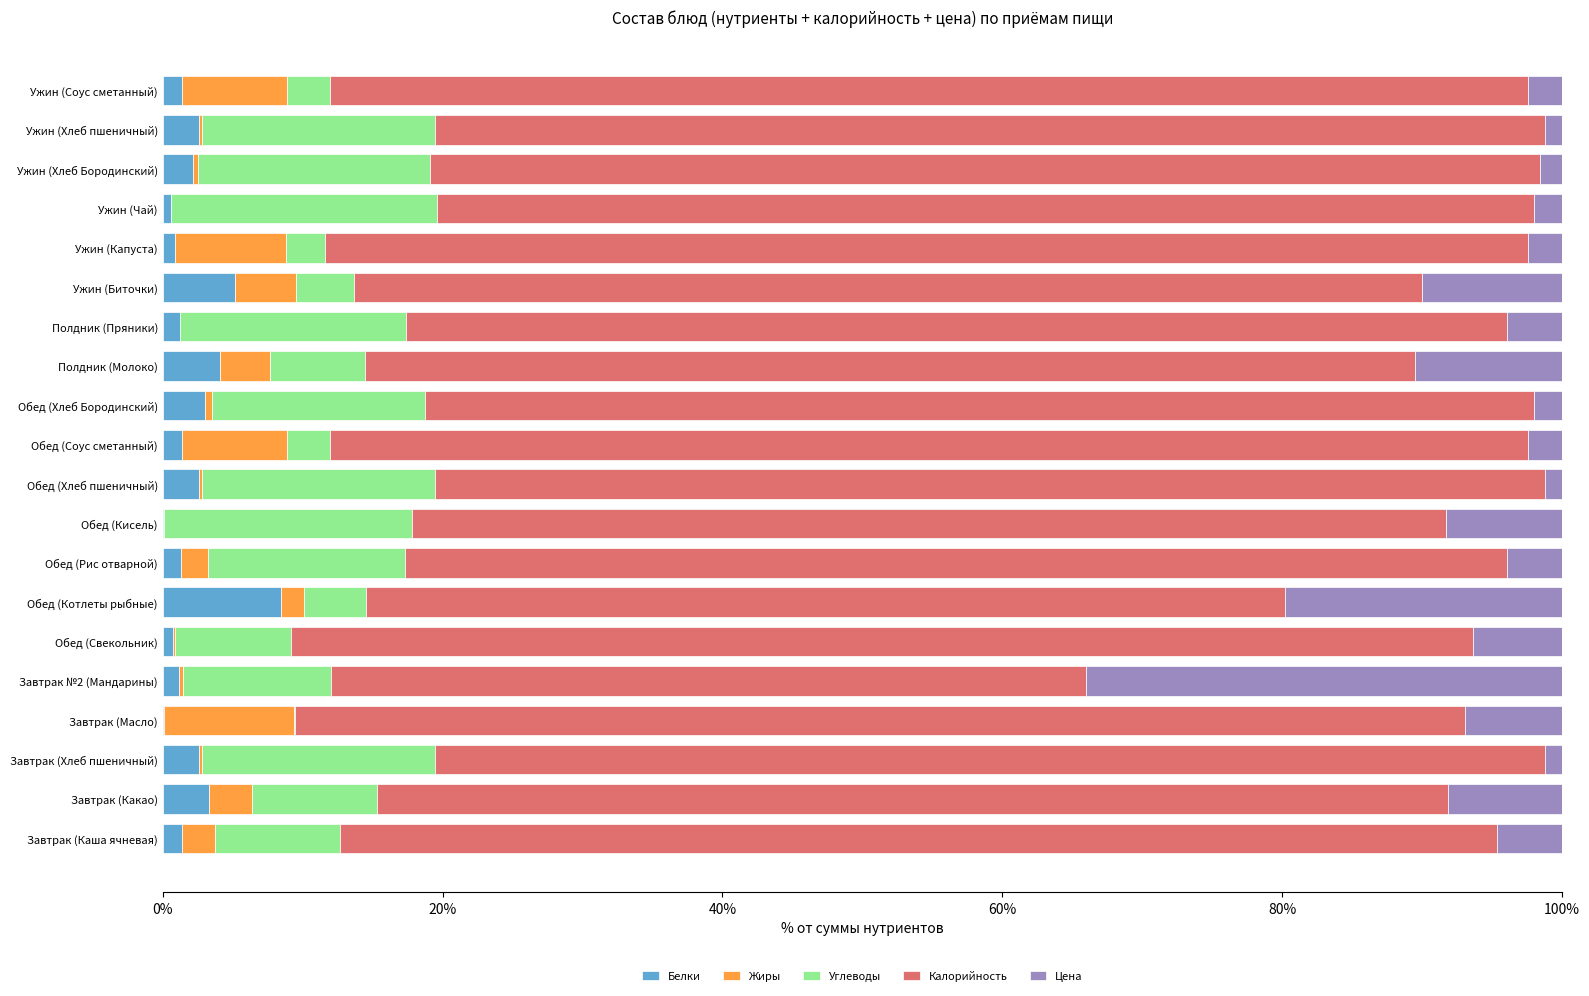

The value of Белки at Обед (Котлеты рыбные) is 13.0. True or false?

False